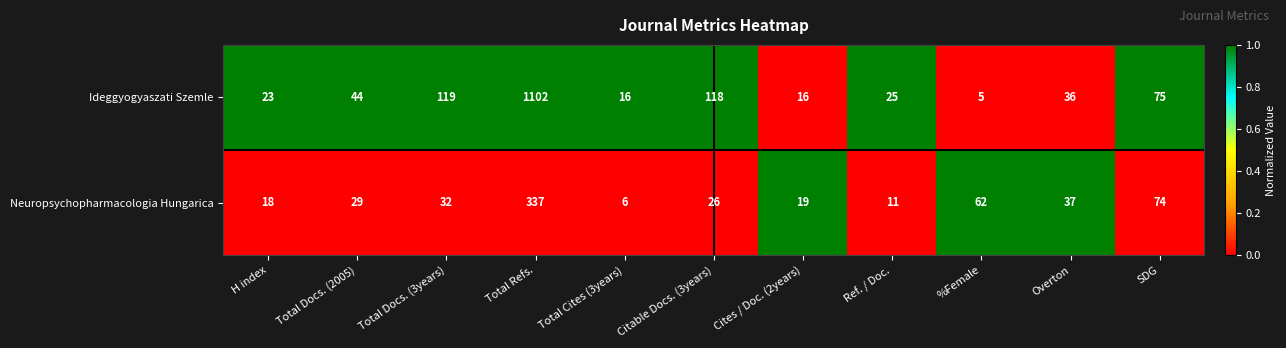

Which series has the largest range (max minus min)?

Ideggyogyaszati Szemle